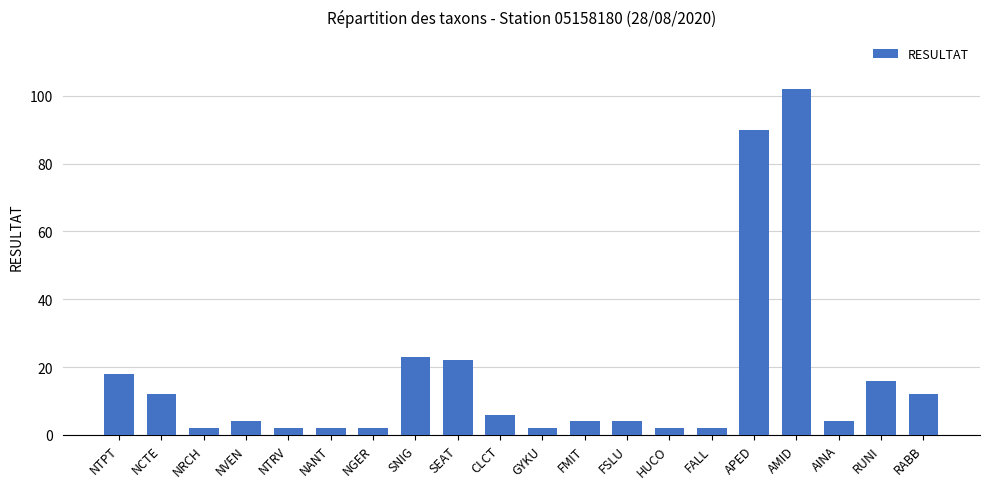

What is the sum of all values?

331